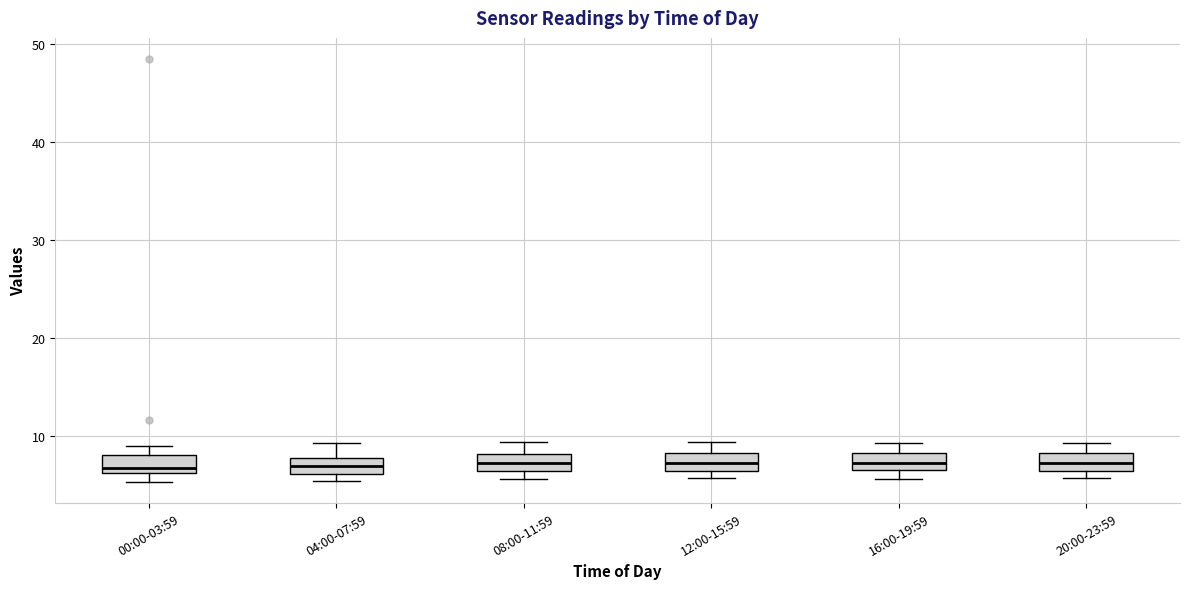

Where is the lower edge of the box for 00:00-03:59 on the y-axis? The values are not printed on the chart, so give them approximately, as read against the axis.

6